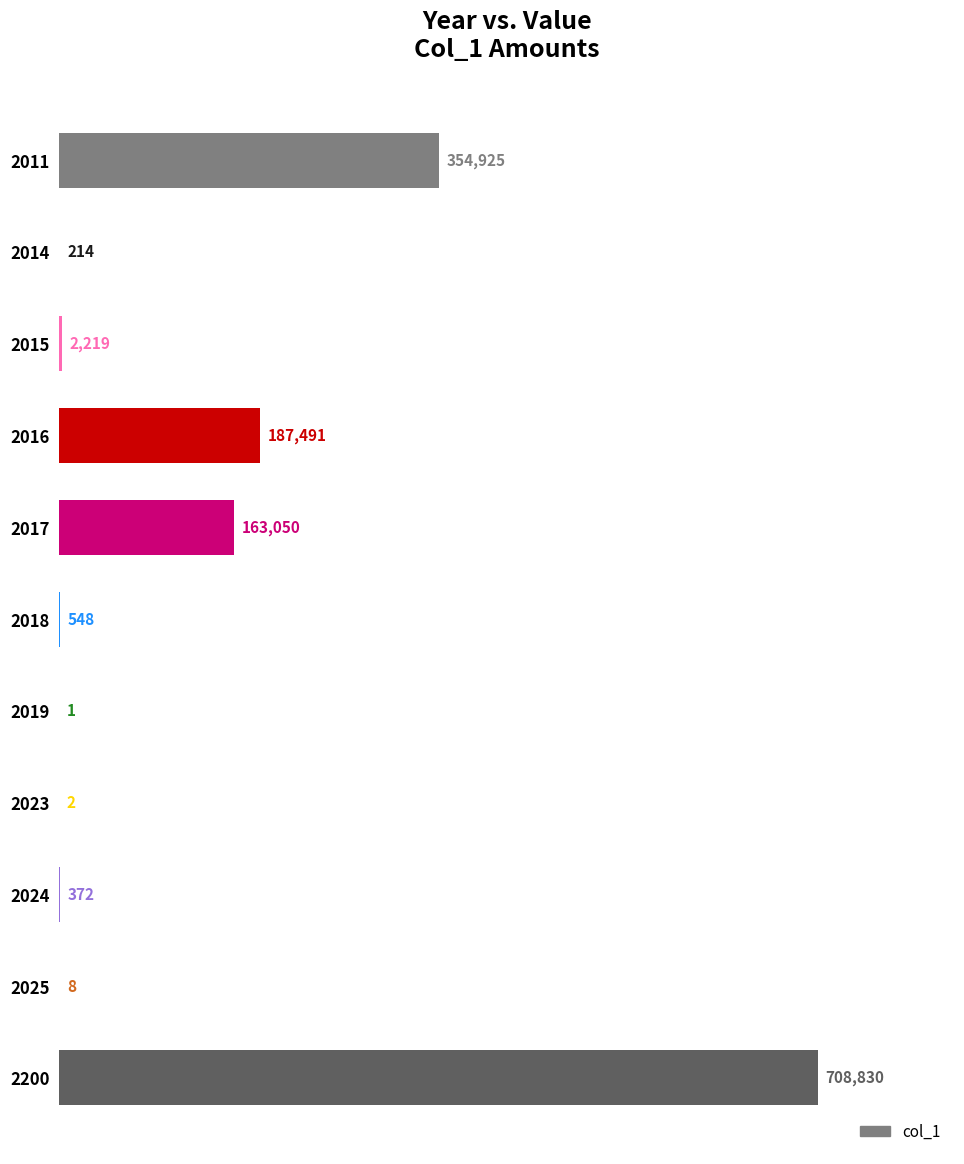

True or false: the data shows 354925 at 2011.

True